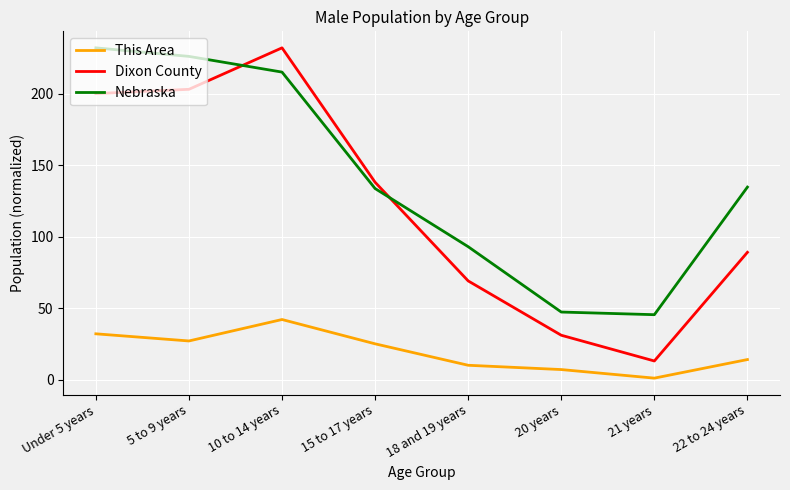

What is the average value of the Nebraska series?

140.8